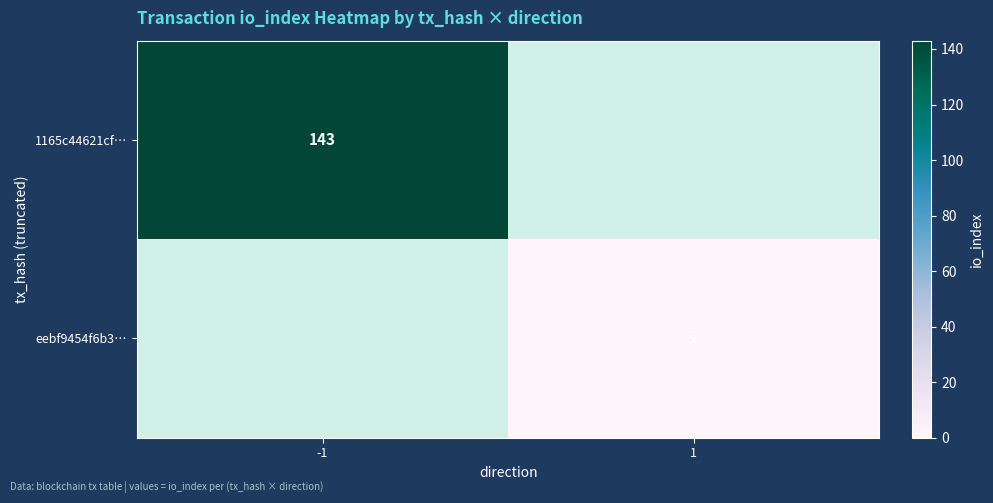

Is the value of eebf9454f6b3… at 1 greater than the value of 1165c44621cf… at -1?

No